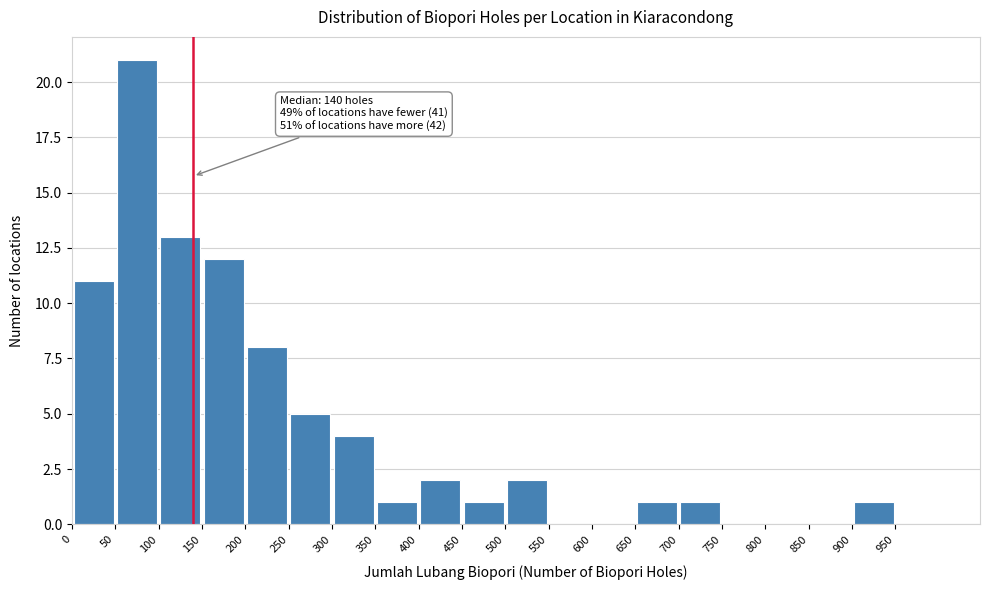

Over which range of the x-axis is the bar tallest?

50 to 100